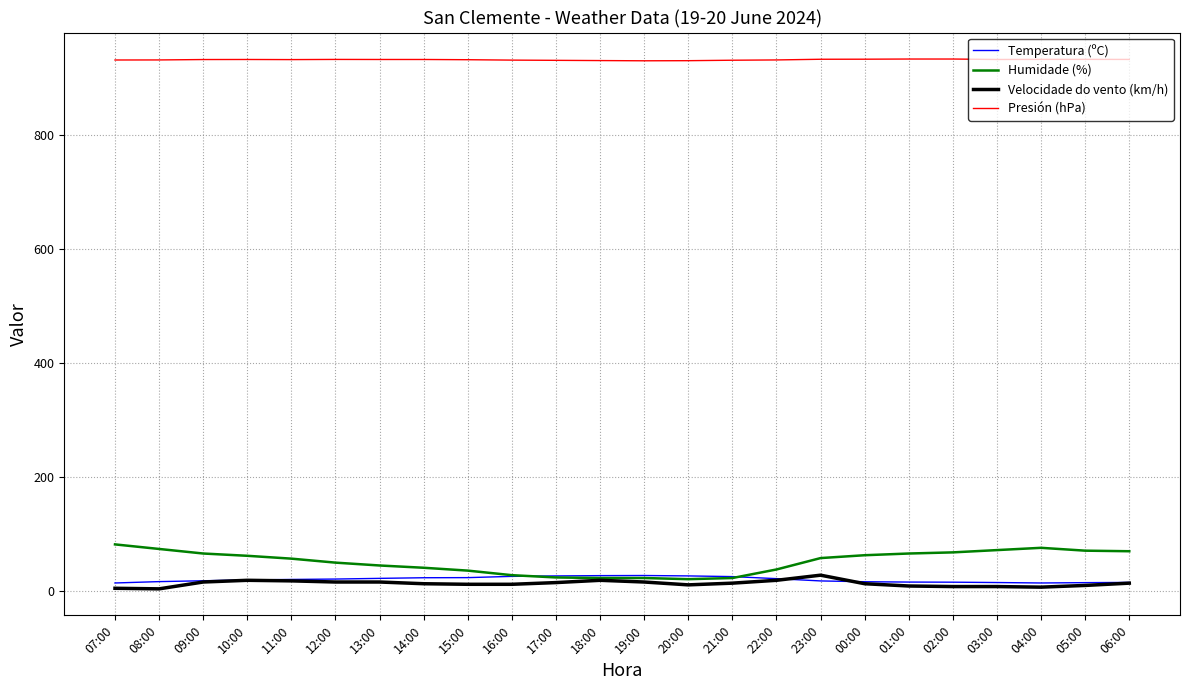

Which series has the largest total across all categories?

Presión (hPa)